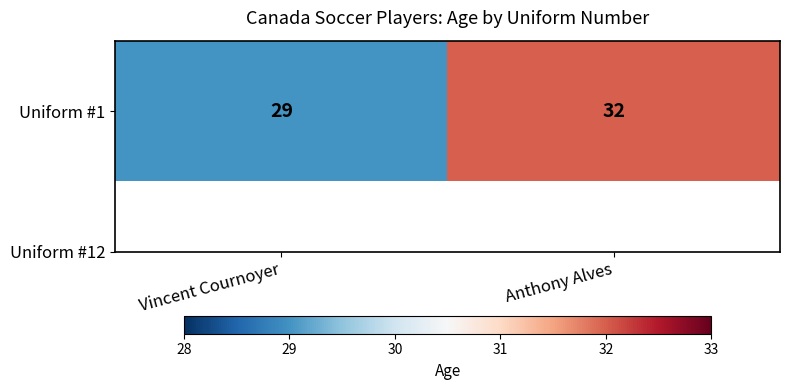

List the labels in order of value, largest first.

Anthony Alves, Vincent Cournoyer